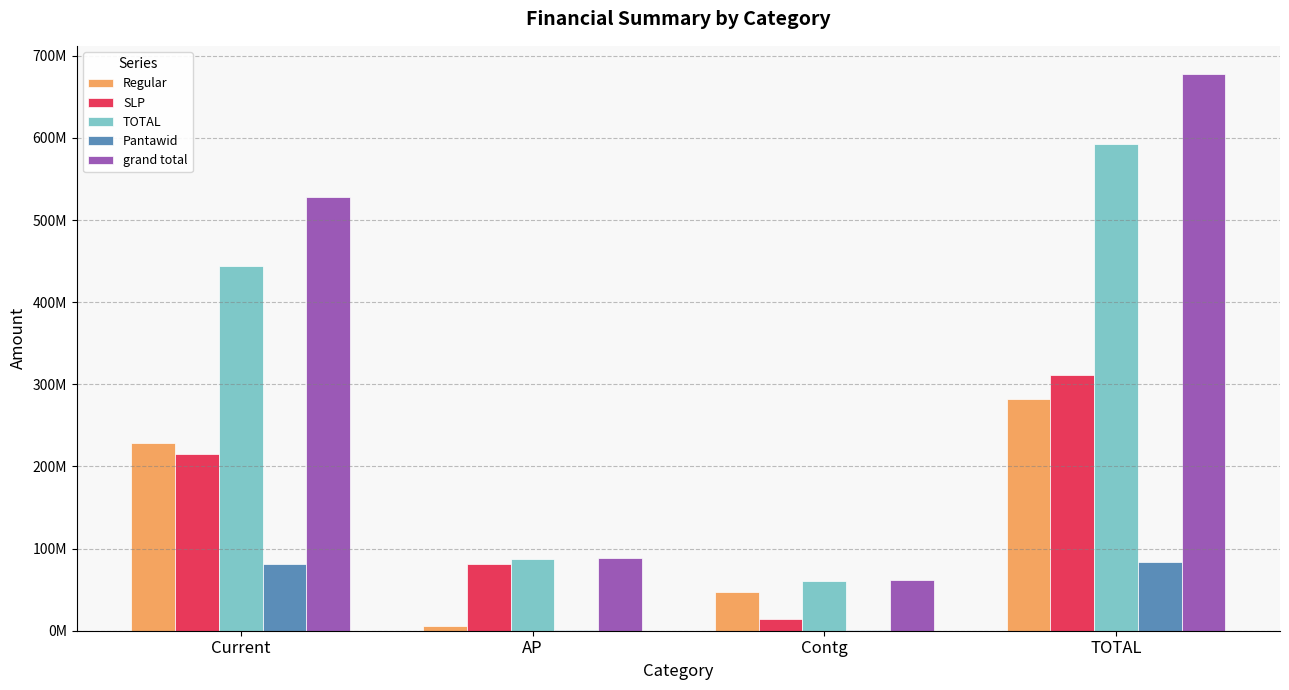

What are all the series names shown in the legend?

Regular, SLP, TOTAL, Pantawid, grand total